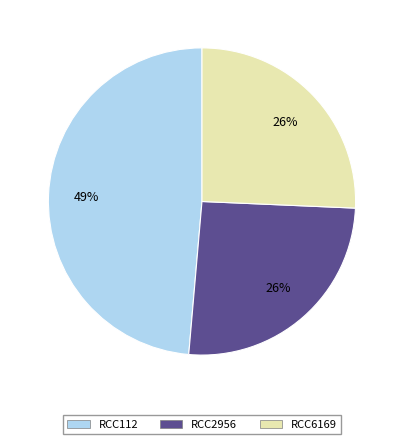

Does RCC112 represent more than half of the total?

No